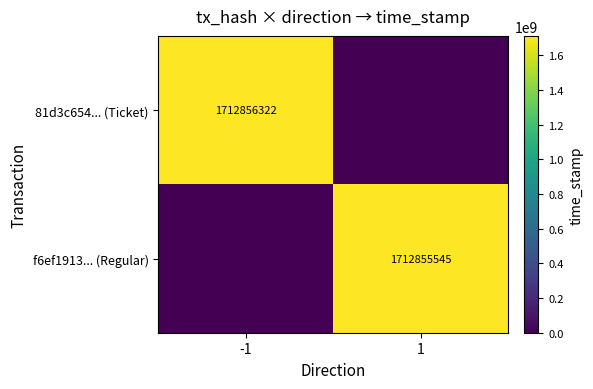

Is it true that 81d3c654... (Ticket) equals 3025533476 at -1?

False